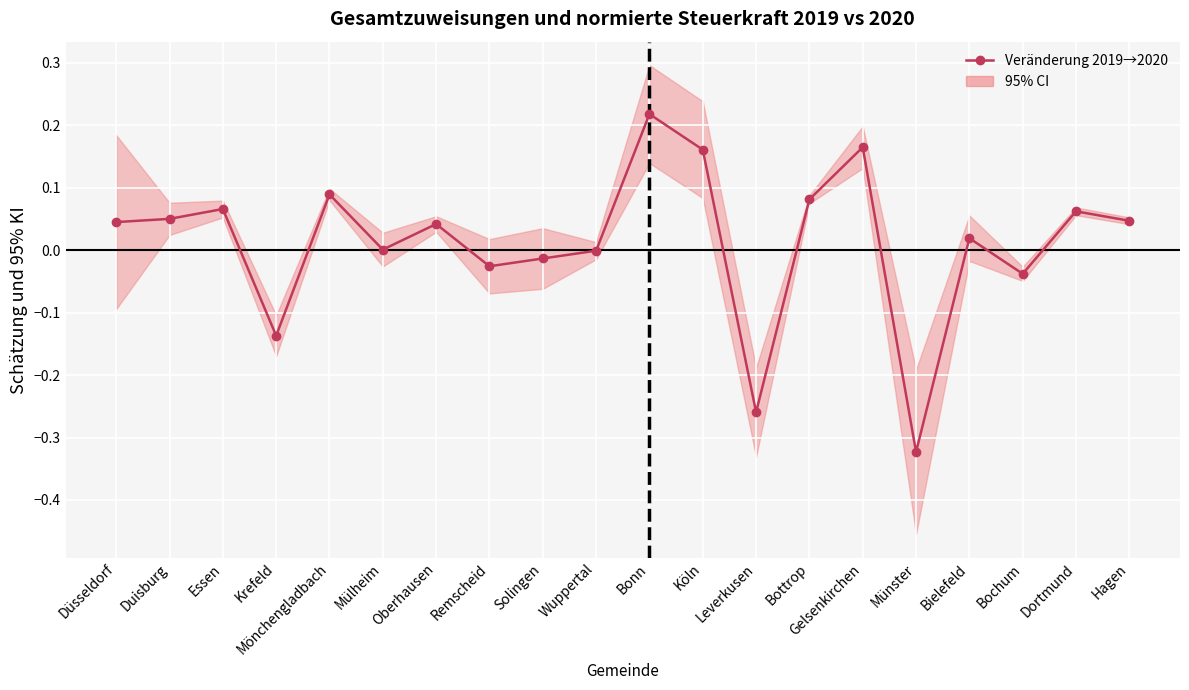

True or false: the data shows 0.0 at Duisburg.

False